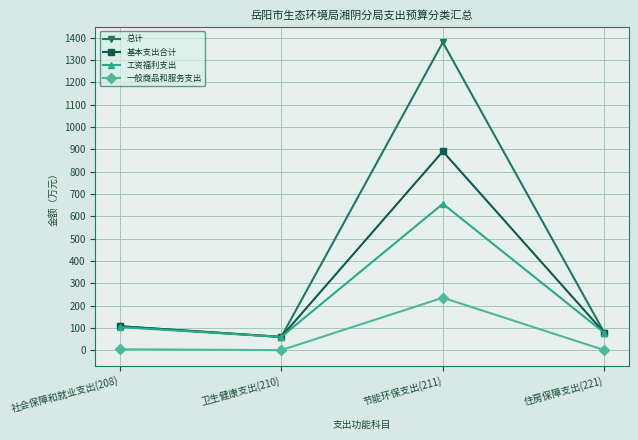

What is the difference between the highest and lowest values at 节能环保支出(211)?

1144.7